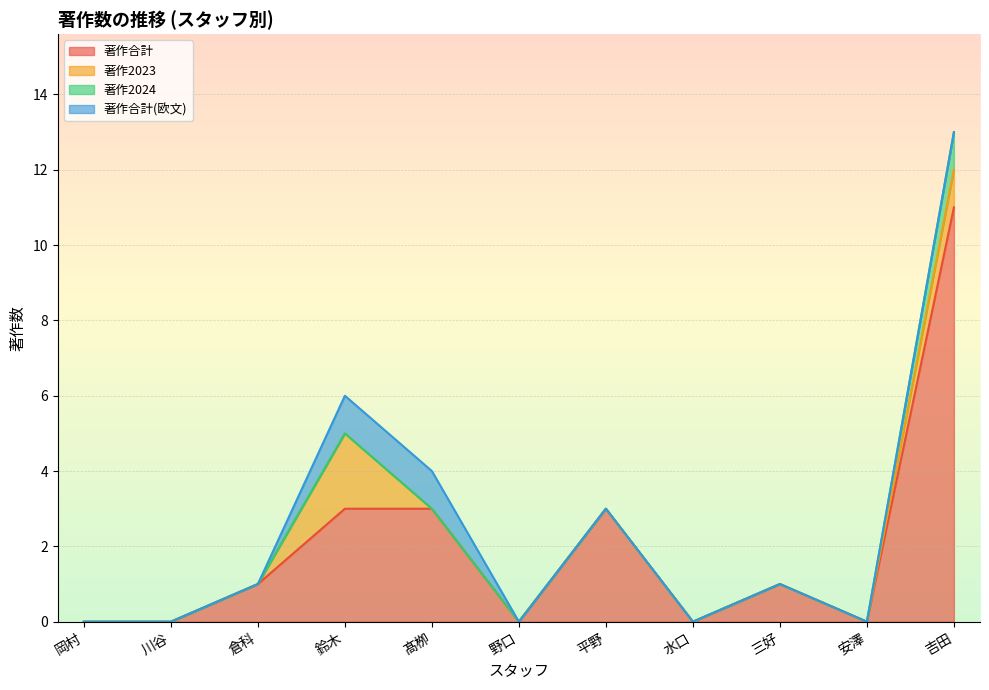

What is the label of the 7th point from the left?

平野